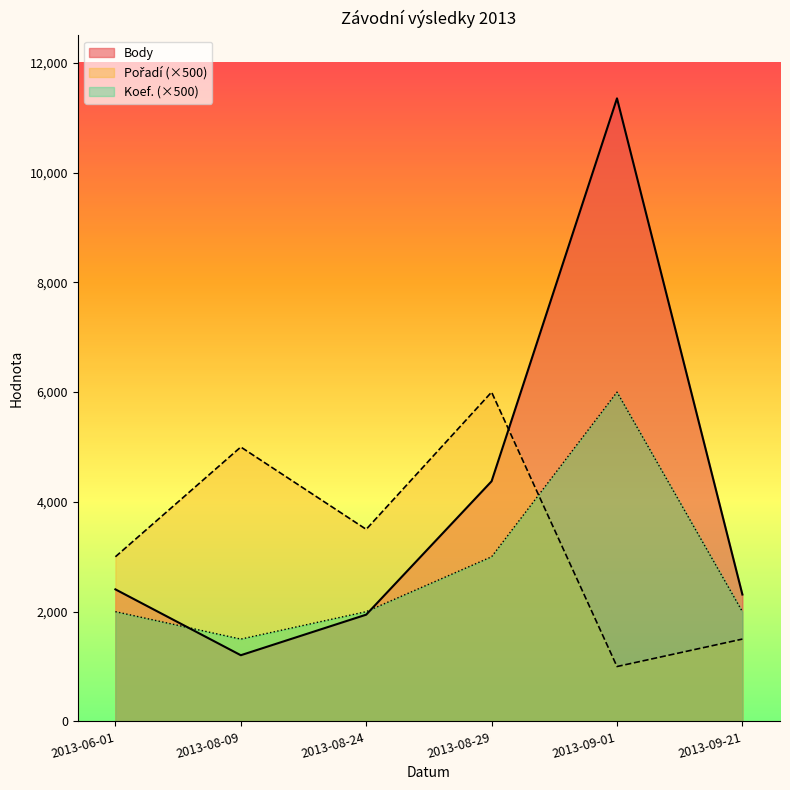

At which category does Body reach its first local peak?

2013-09-01